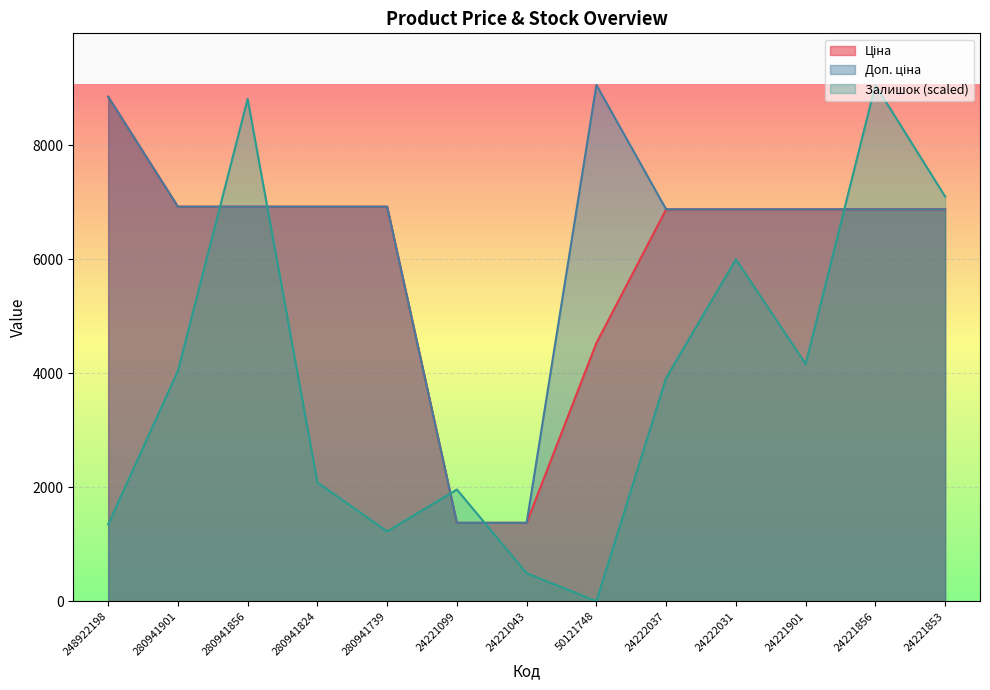

Which series has the largest total across all categories?

Доп. ціна